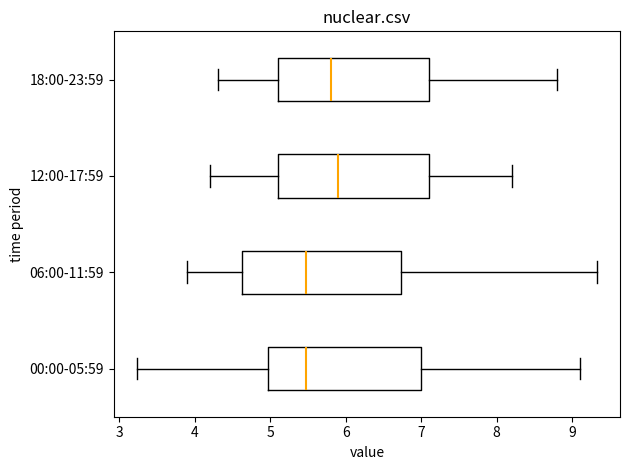

Which box's median line is the furthest to the right?

12:00-17:59